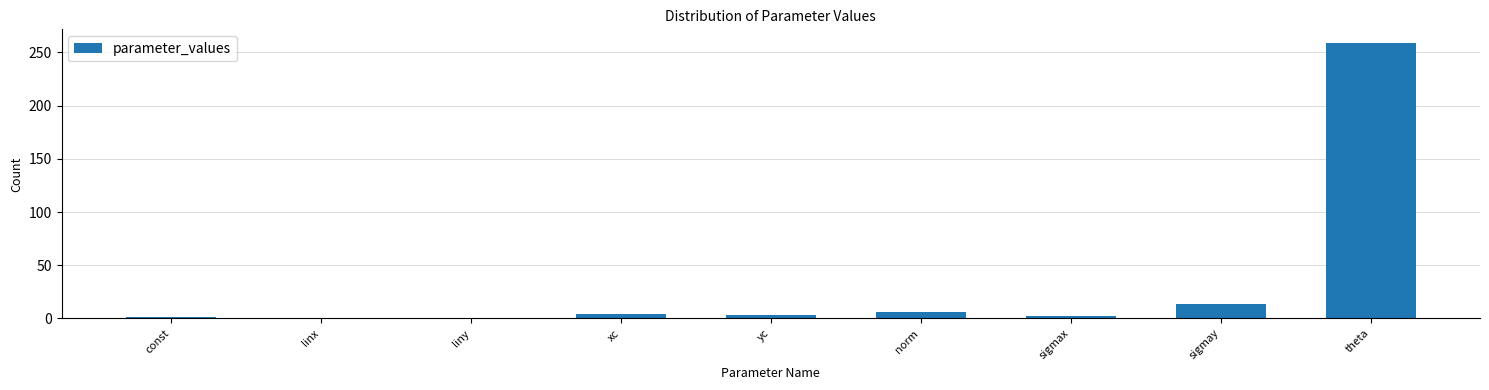

What is the greatest value displayed?

258.8